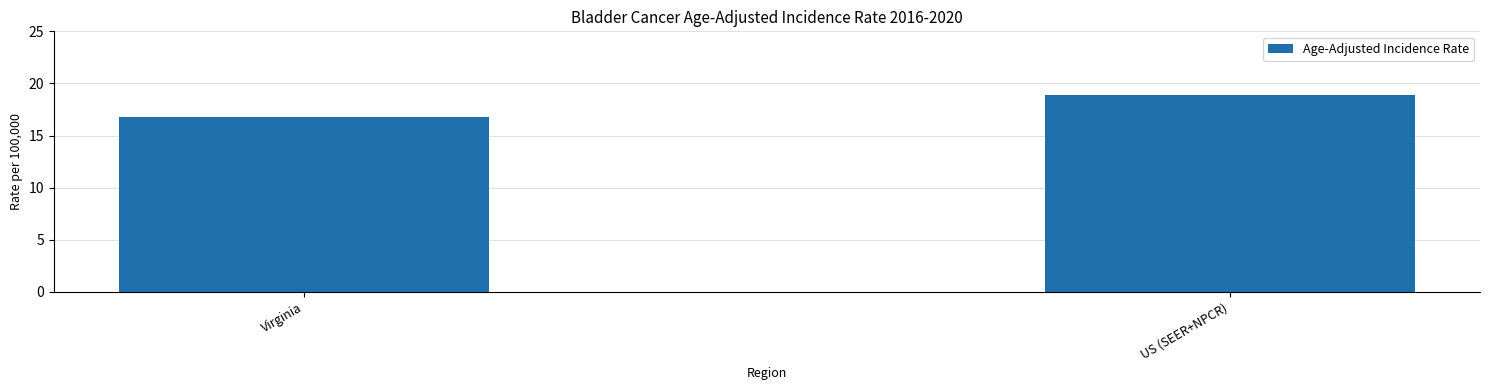

The chart shows a value of 18.9 at US (SEER+NPCR). True or false?

True